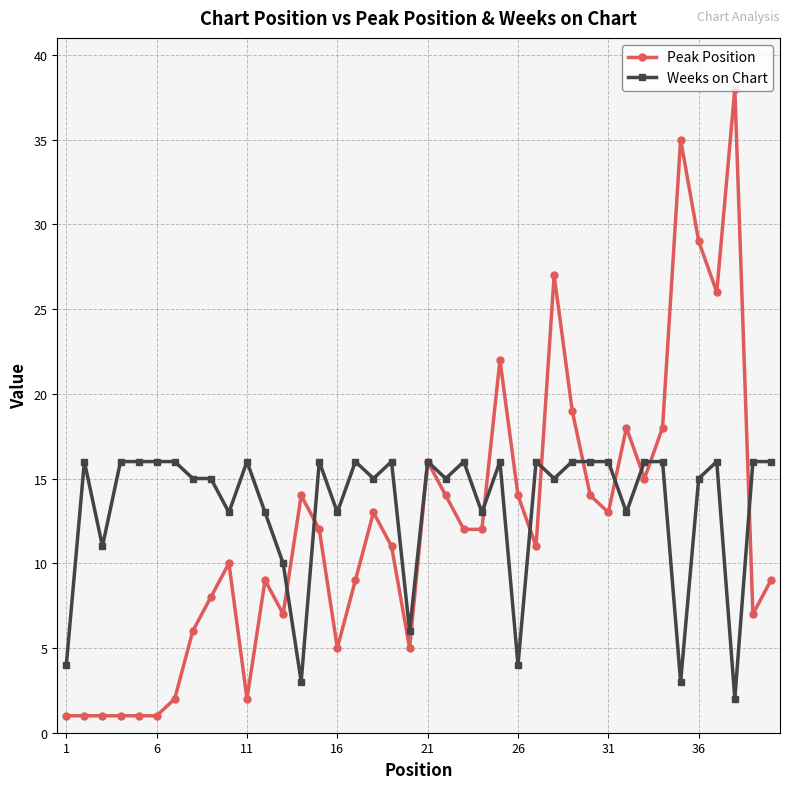

Which series has the widest spread of values?

Peak Position